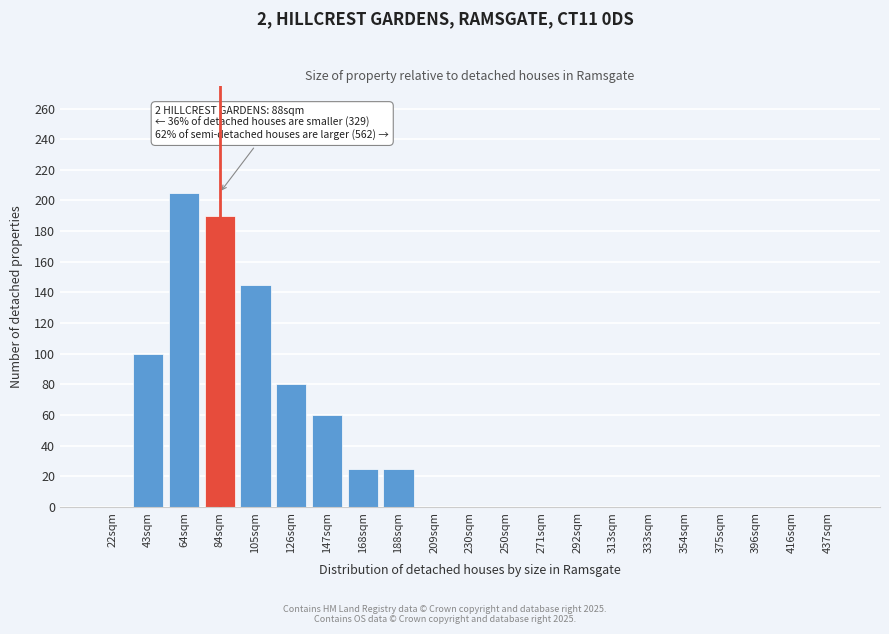

Reading right to left, extract all data points from this chart.

437sqm=0	416sqm=0	396sqm=0	375sqm=0	354sqm=0	333sqm=0	313sqm=0	292sqm=0	271sqm=0	250sqm=0	230sqm=0	209sqm=0	188sqm=25	168sqm=25	147sqm=60	126sqm=80	105sqm=145	84sqm=190	64sqm=205	43sqm=100	22sqm=0